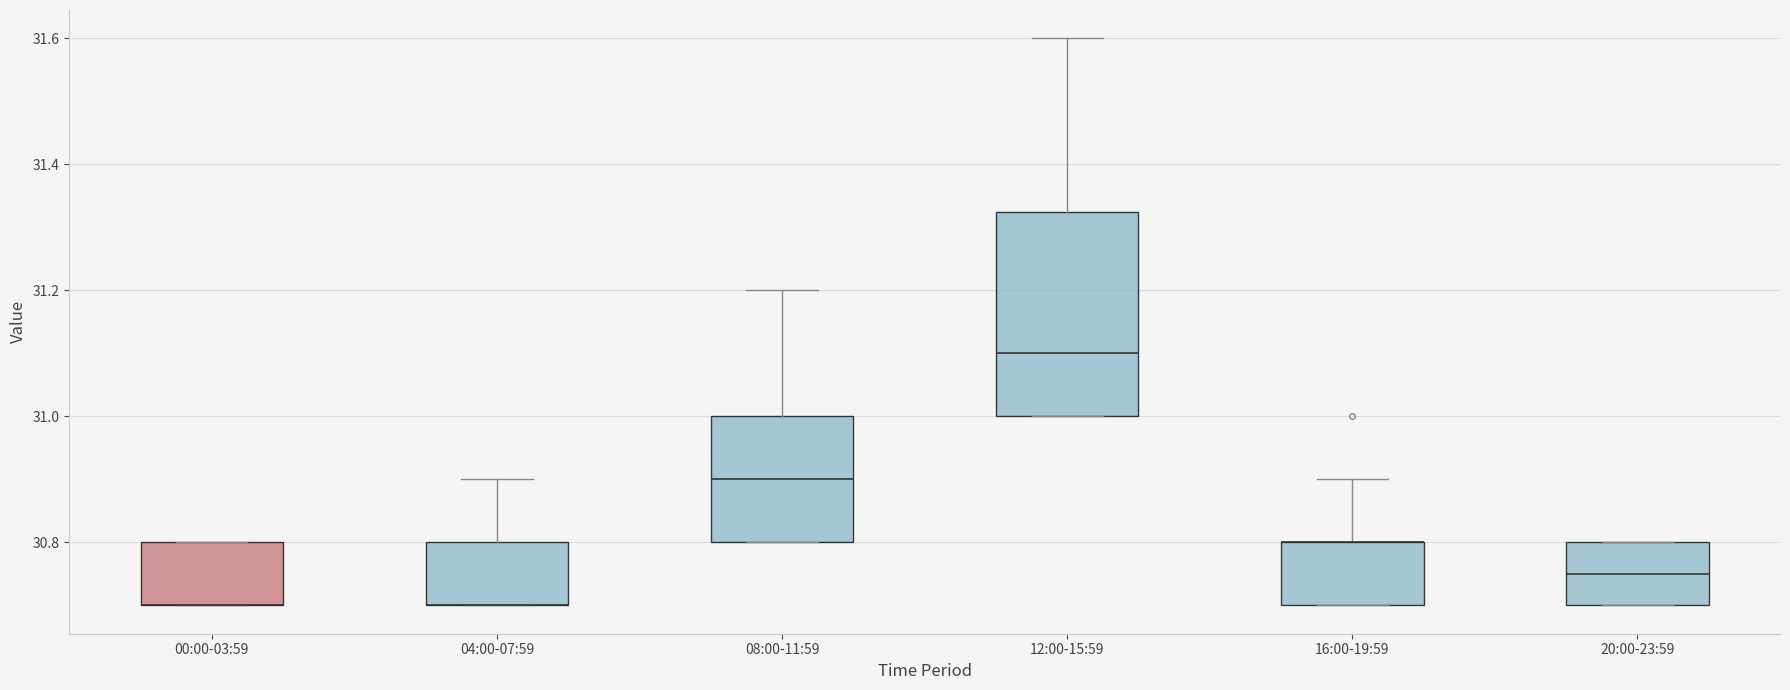

Where is the upper edge of the box for 16:00-19:59 on the y-axis? The values are not printed on the chart, so give them approximately, as read against the axis.

30.80